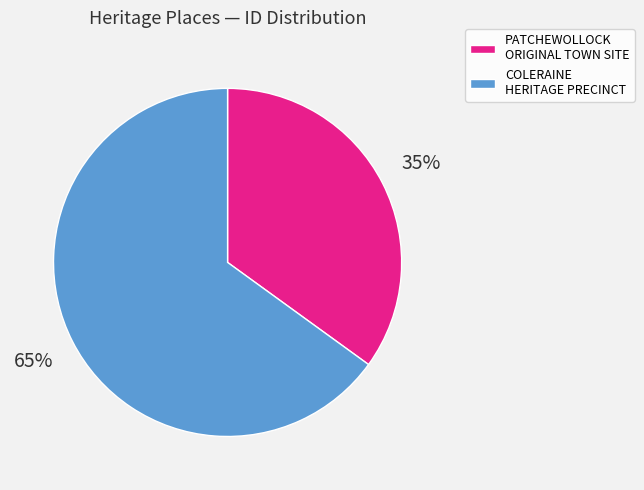

Is it true that PATCHEWOLLOCK ORIGINAL TOWN SITE is 35% of the pie?

True